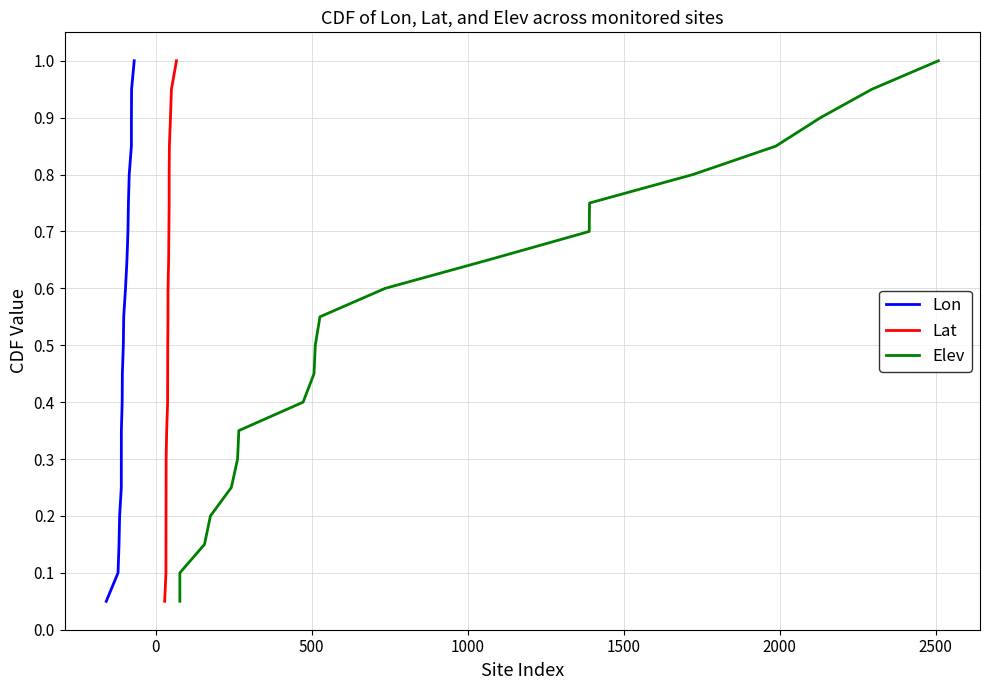

What is the maximum value for Lon?

1.0